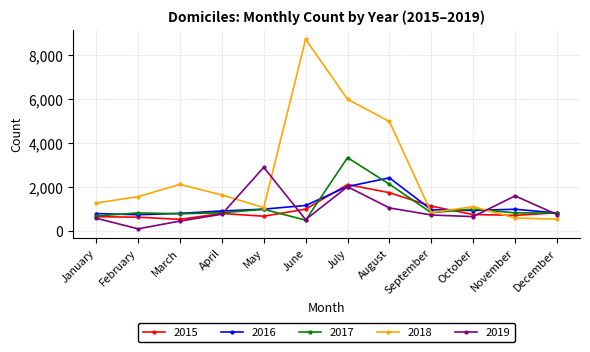

How many data points does each series have?

12